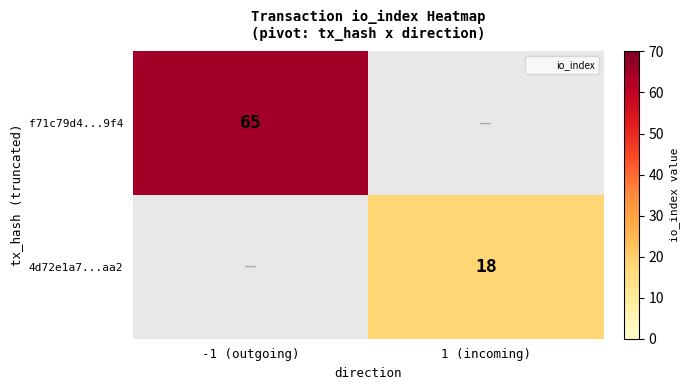

Is it true that f71c79d4...9f4 equals 97 at -1 (outgoing)?

False